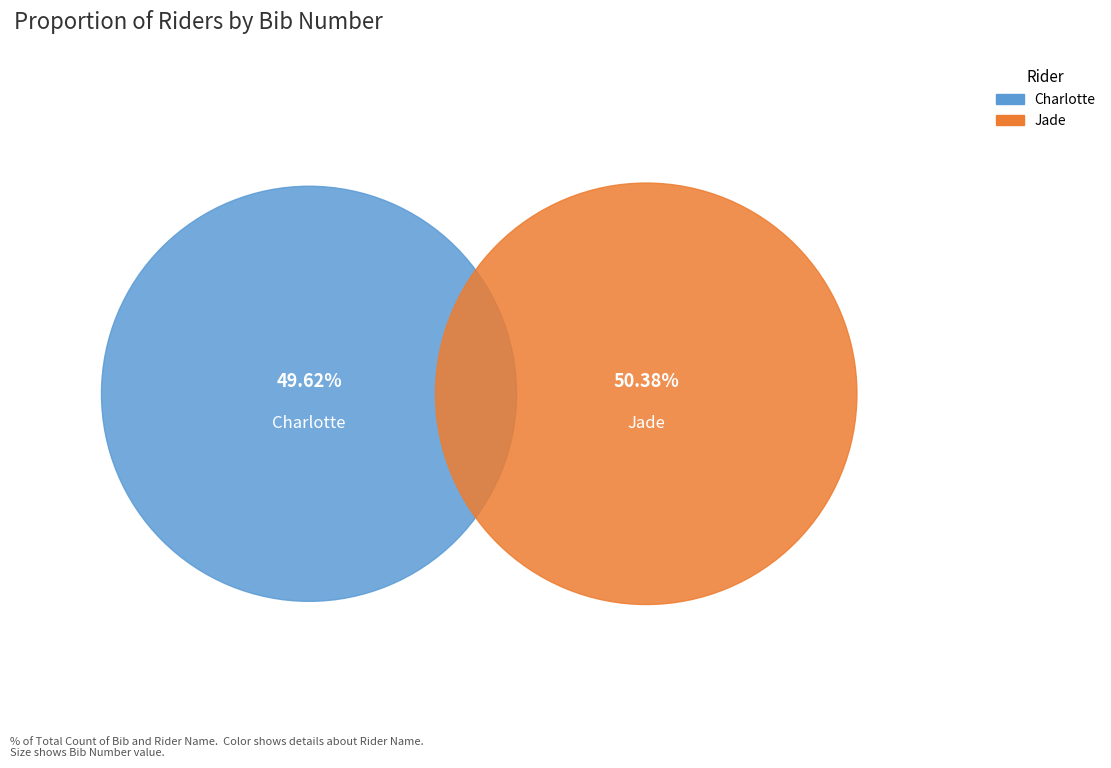

True or false: Jade accounts for 64% of the total.

False